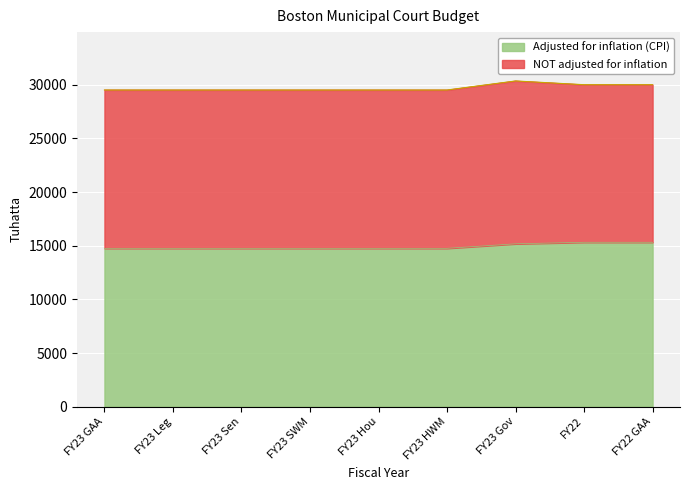

True or false: the data has more than 0 interior local peaks.

False